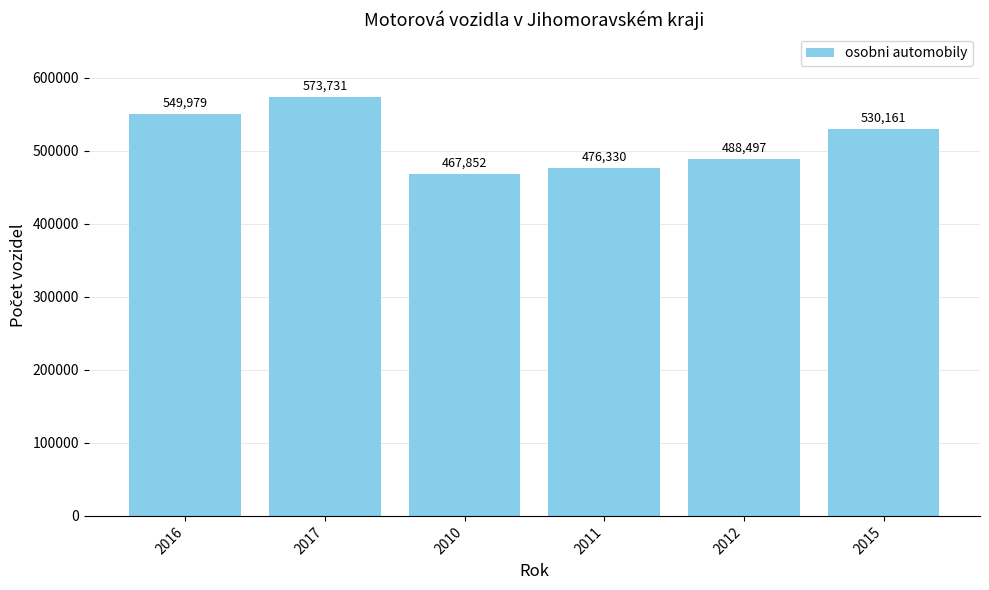

Reading left to right, extract all data points from this chart.

549979	573731	467852	476330	488497	530161